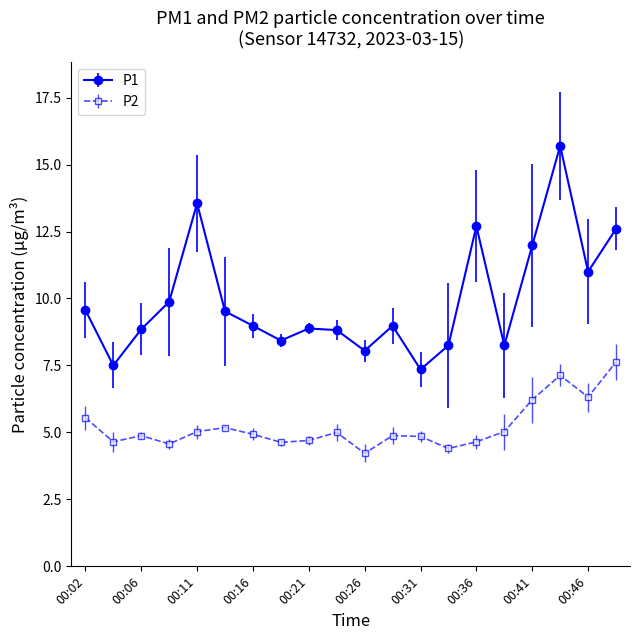

How many interior local valleys does the P2 series have?

6